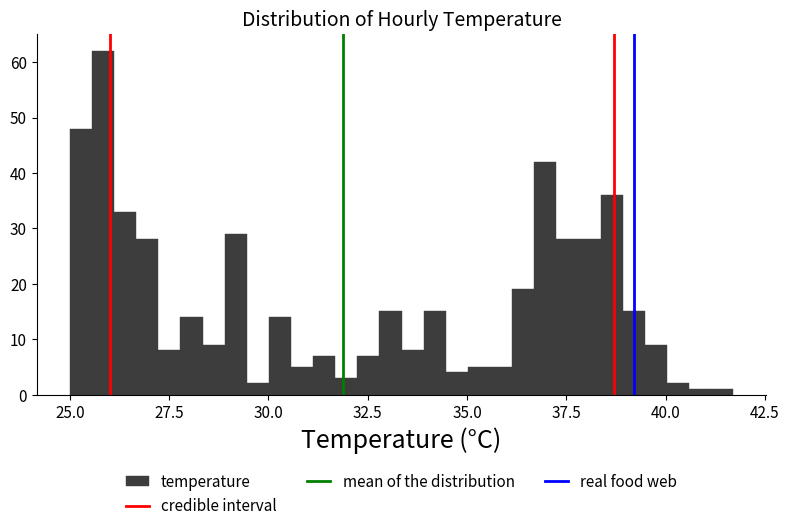

Around what value on the x-axis is the tallest bar? Give the approximate position of its centre, as read against the axis.

26.0